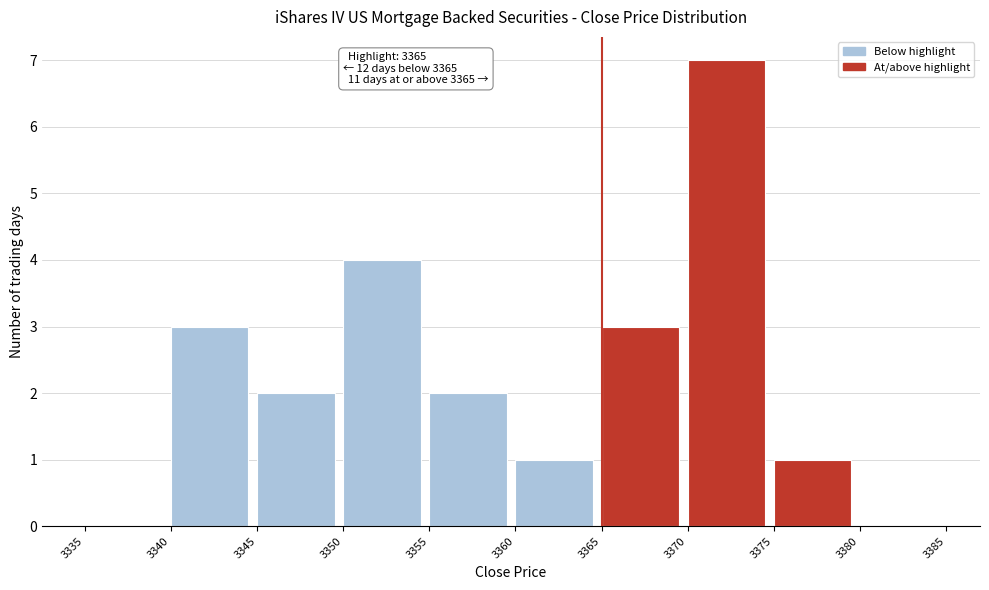

Over which range of the x-axis is the bar tallest?

3370 to 3375